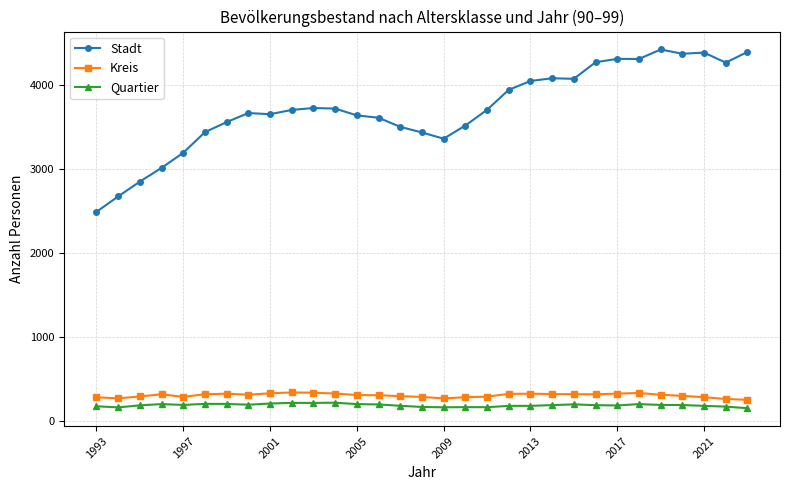

Which series has the largest total across all categories?

Stadt